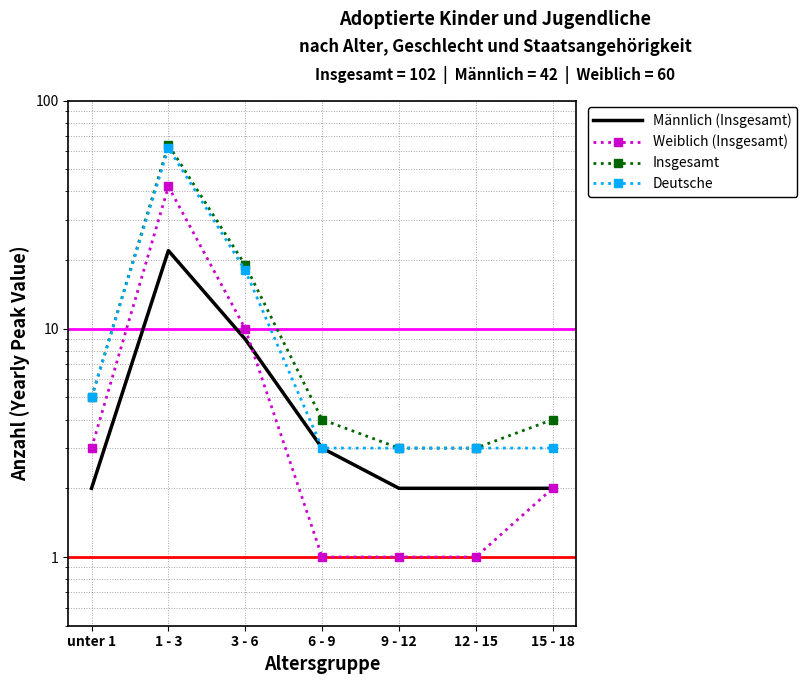

True or false: Insgesamt and Männlich (Insgesamt) intersect in this chart.

False